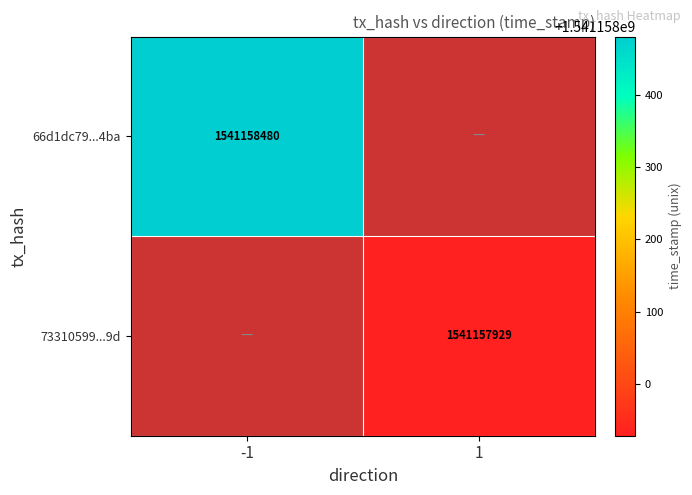

The 73310599eefd805f05b1e3b2343e3ec47db2e9d series shows 1541157929 at 1. True or false?

True